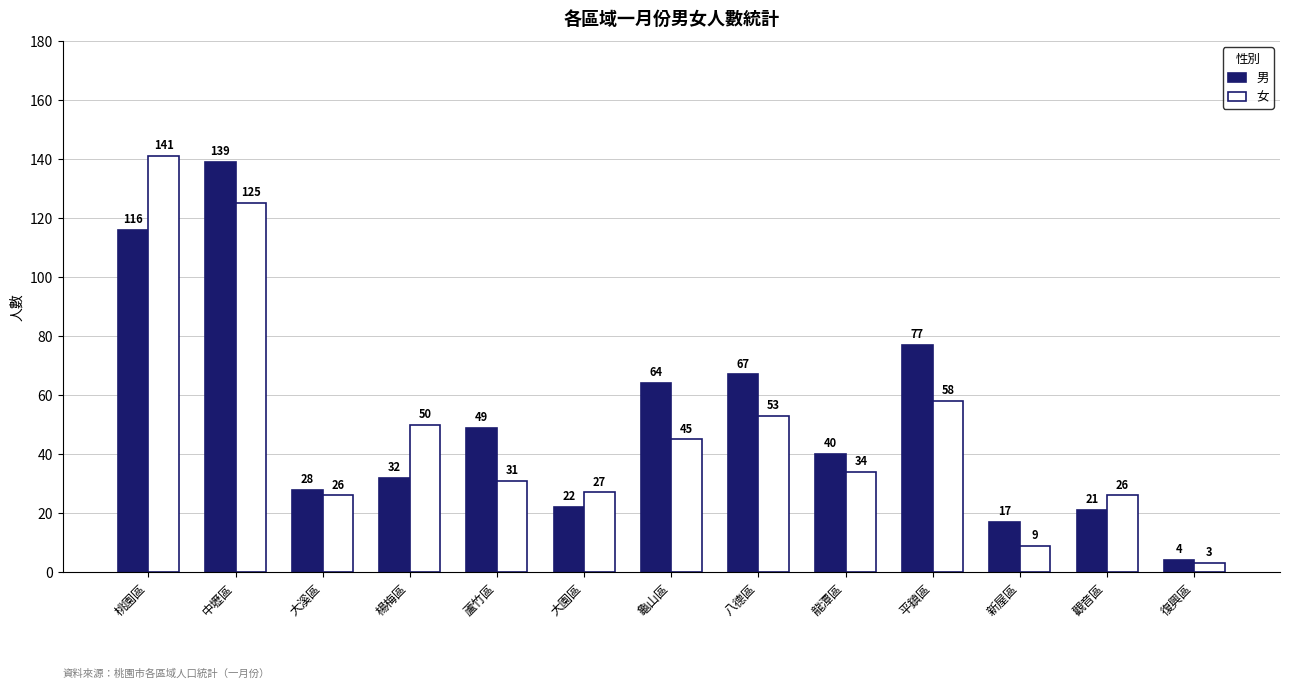

What position from the right is 大園區?

8